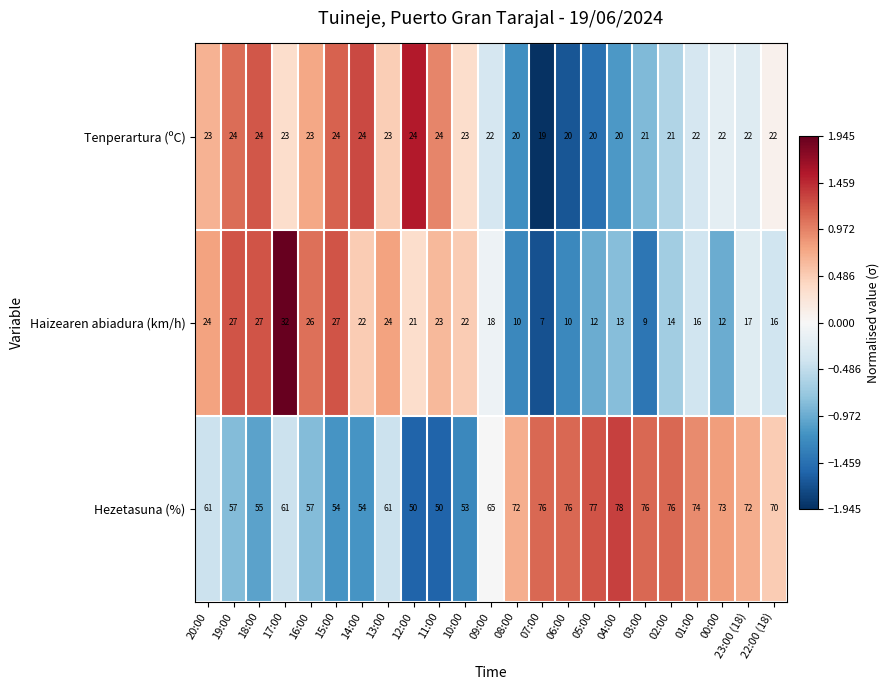

What is the difference between the highest and lowest values at 17:00?

38